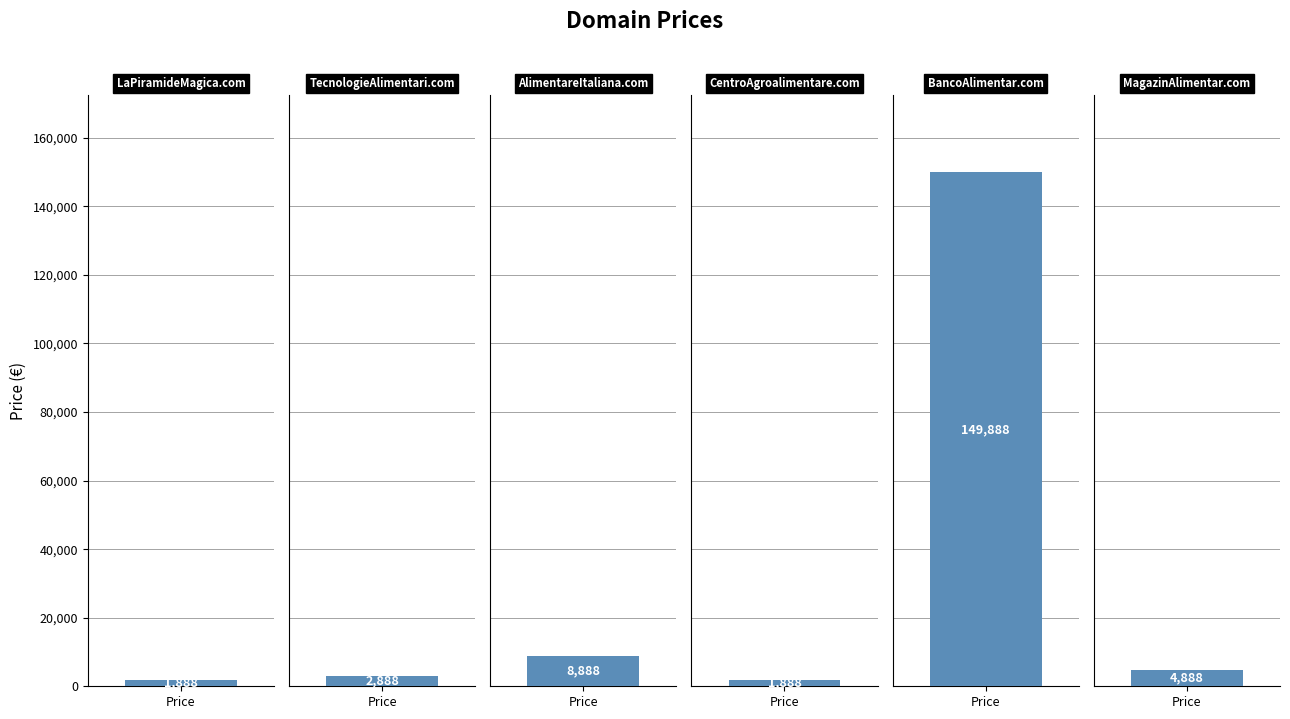

What is the label of the 6th bar from the left?

MagazinAlimentar.com